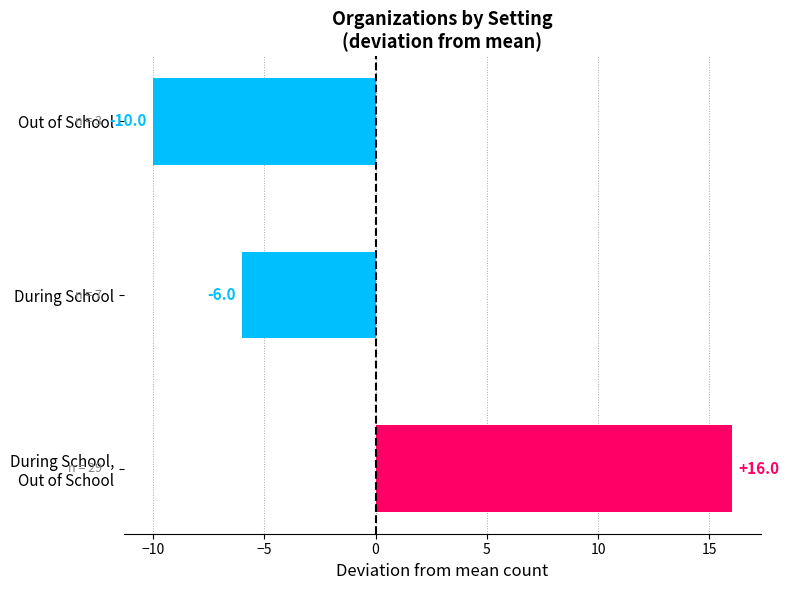

Rank the categories by value from highest to lowest.

During School,
Out of School, During School, Out of School